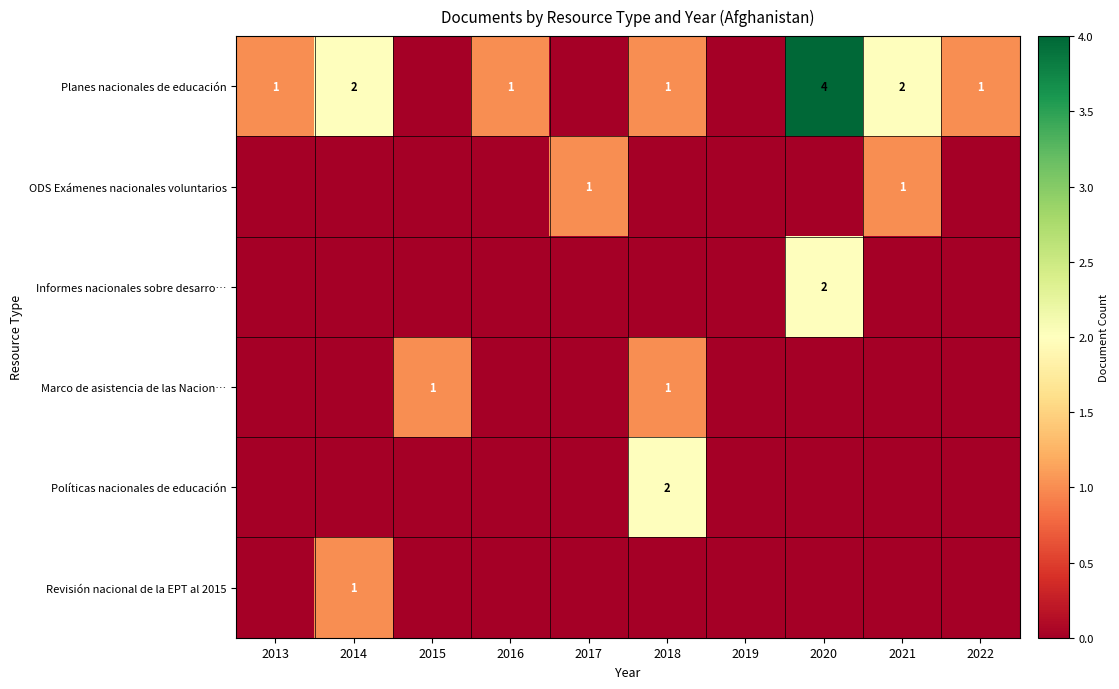

True or false: Informes nacionales sobre desarro… has a value of 2 at 2020.

True